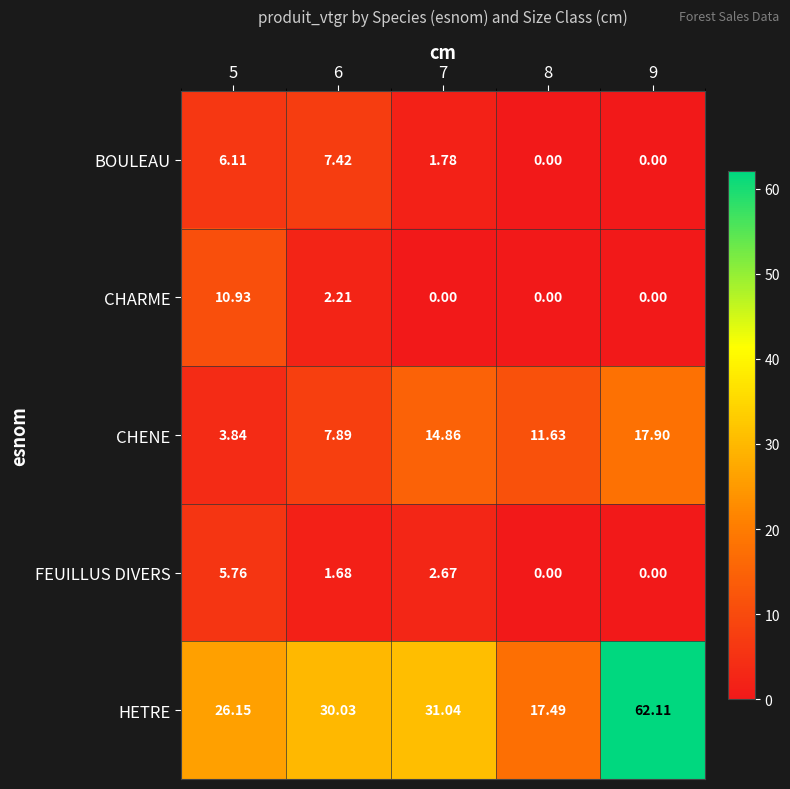

List the series in order of their peak value, highest first.

HETRE, CHENE, CHARME, BOULEAU, FEUILLUS DIVERS